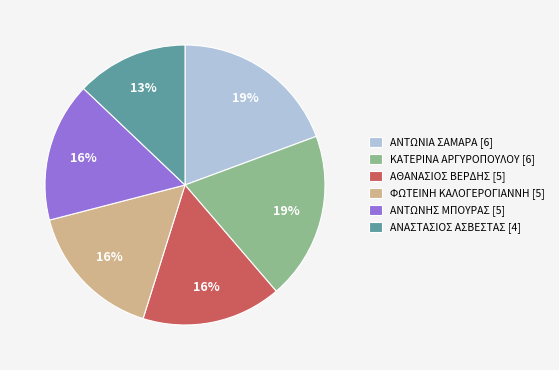

How many slices are in this pie chart?

6